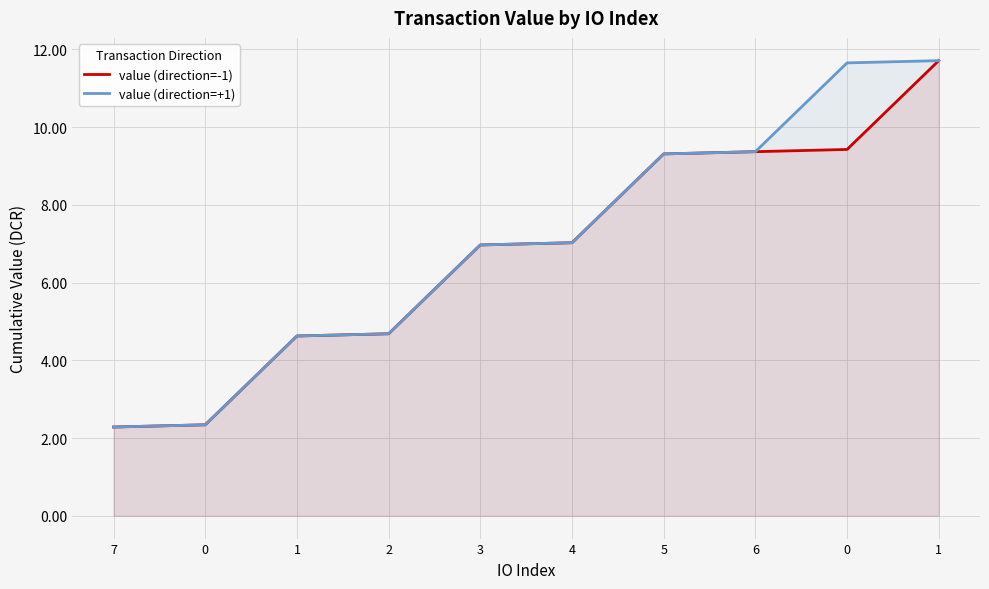

How many lines are shown in the chart?

2